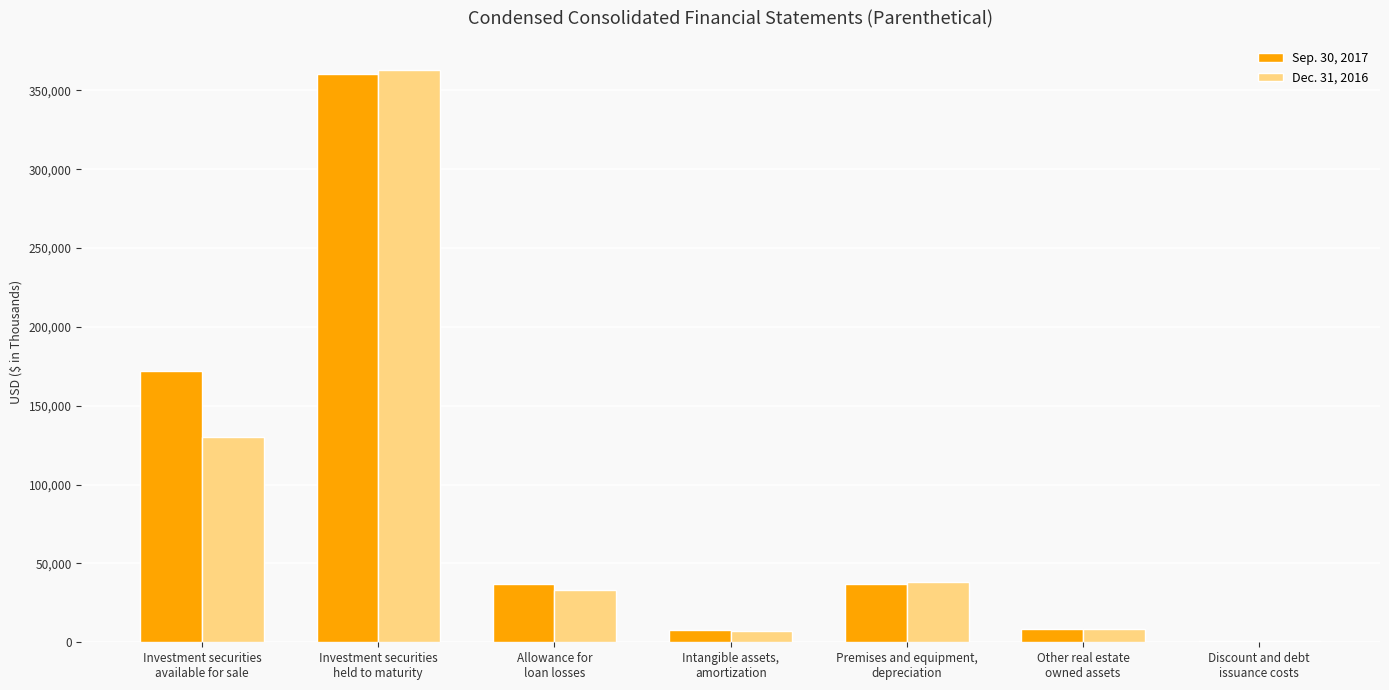

Are the bars grouped side by side (vs. stacked)?

Yes